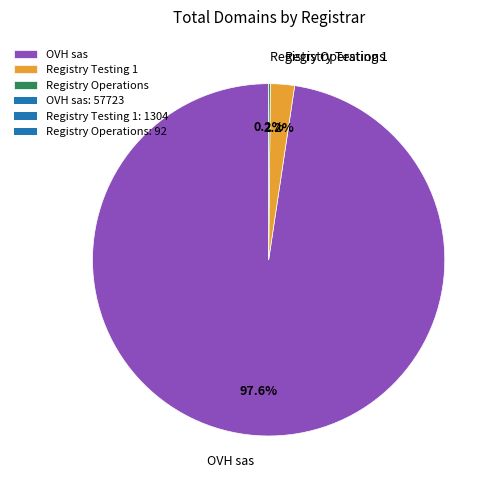

Which slice represents more than half of the pie?

OVH sas